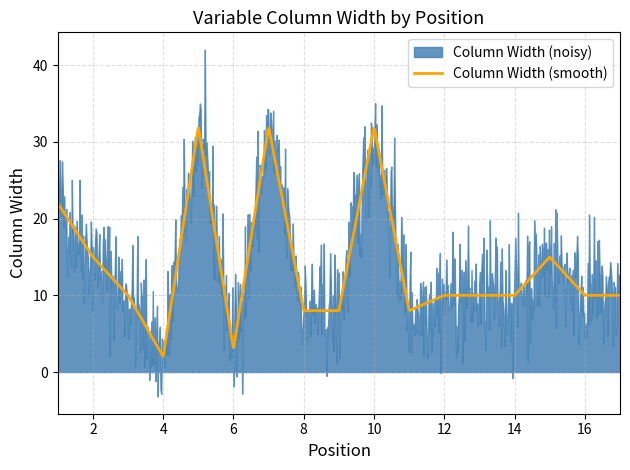

What is the lowest value of the Column Width (smooth) series?

2.1